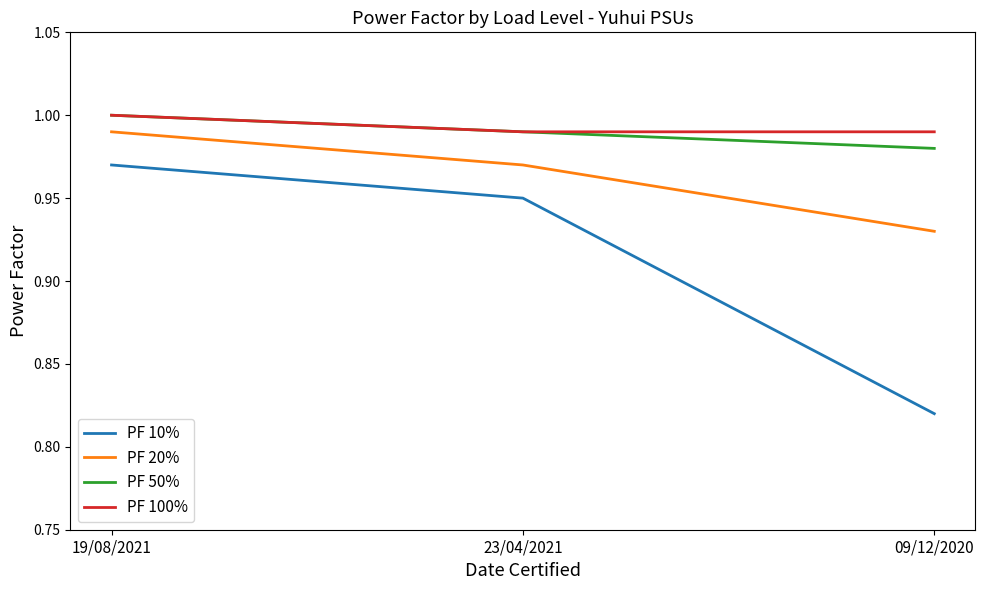

True or false: PF 50% has a value of 1.0 at 09/12/2020.

True